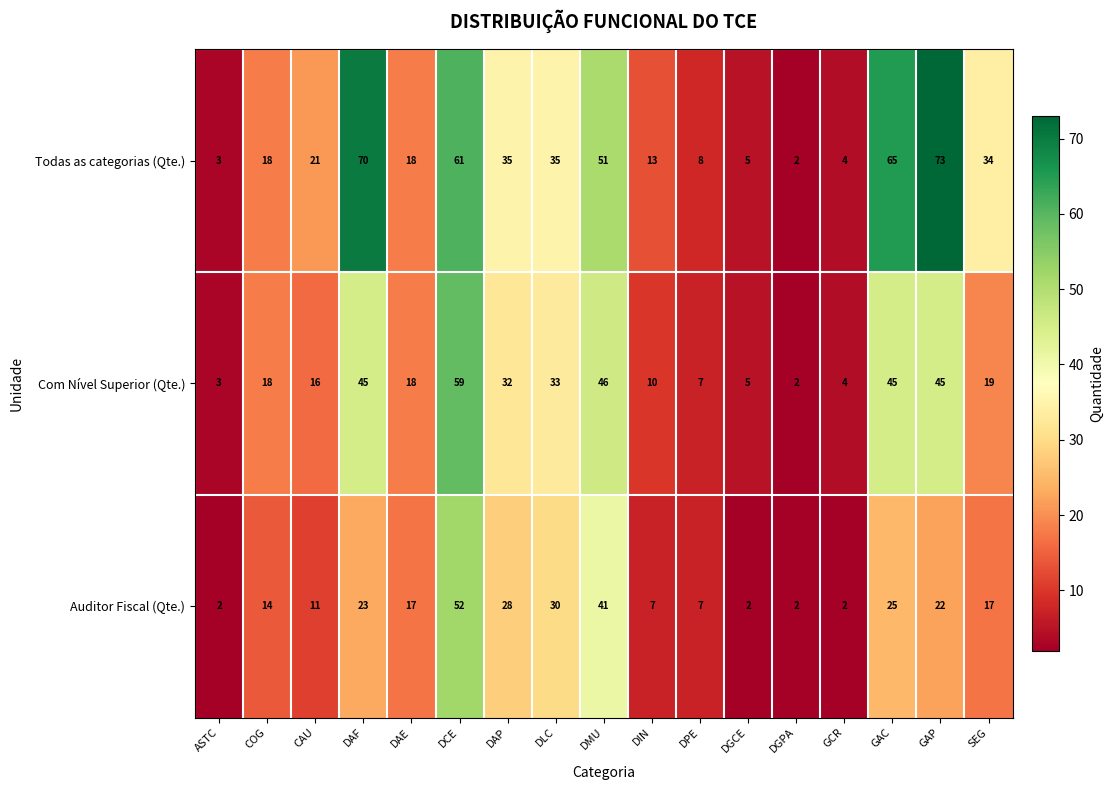

What is the total value across all series at COG?

50